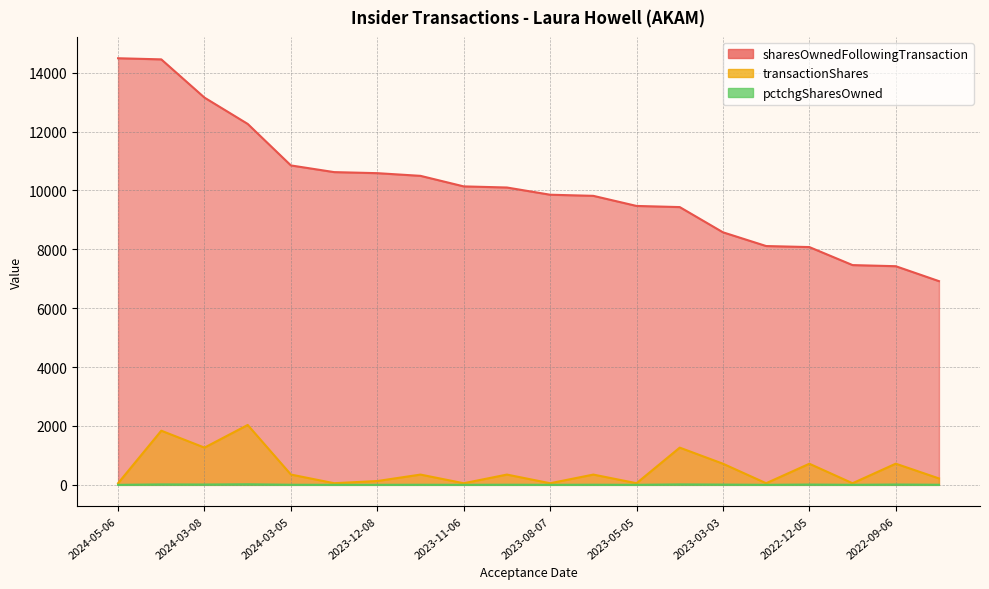

Rank the series by their maximum value, from lowest to highest.

pctchgSharesOwned, transactionShares, sharesOwnedFollowingTransaction